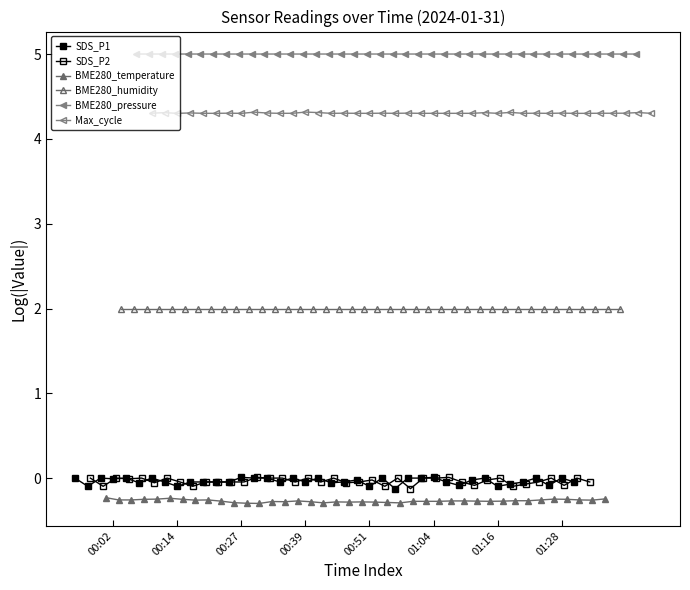

Which series has the widest spread of values?

SDS_P1